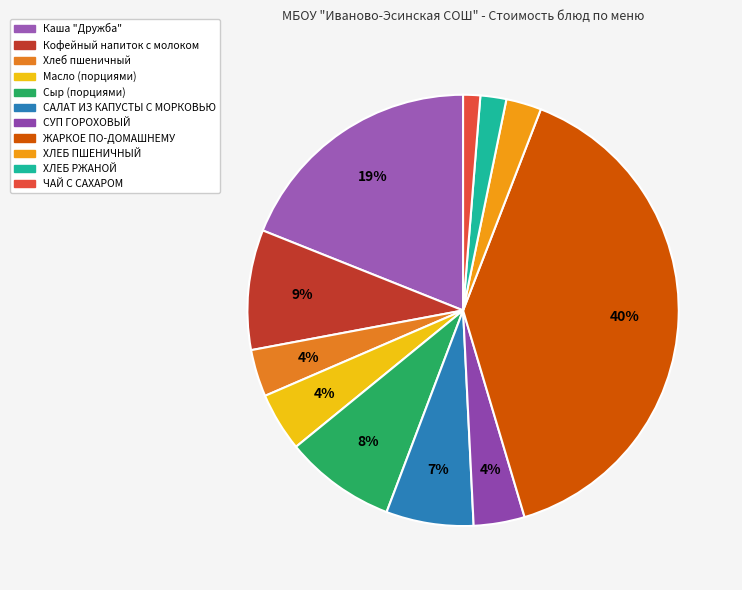

Count the number of slices in the pie.

11